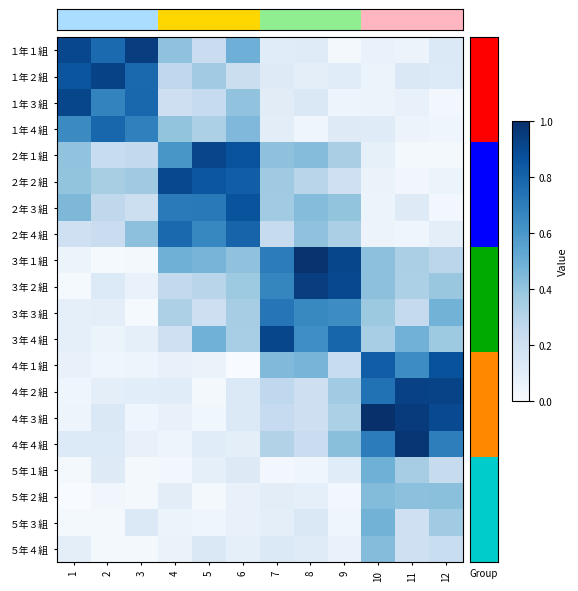

Which category has the lowest value across all series?

1